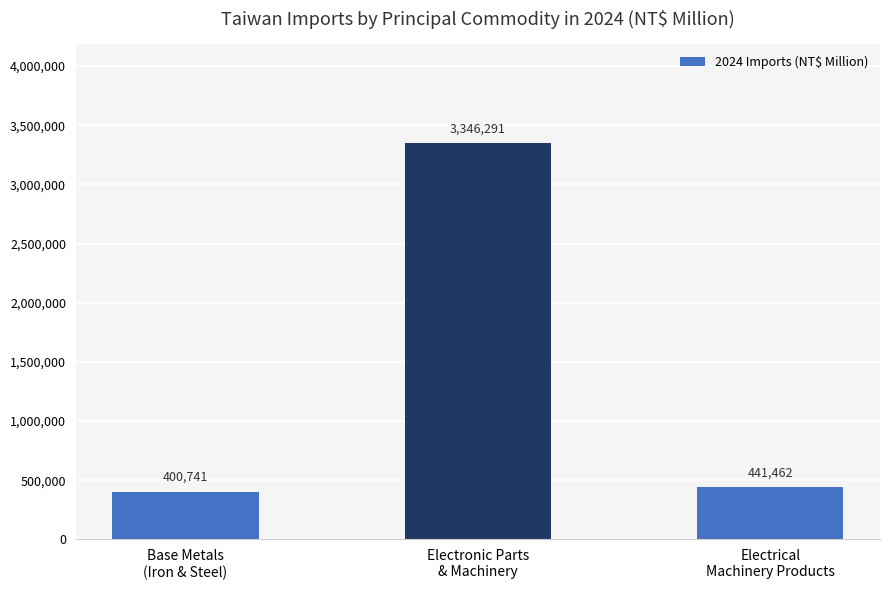

List the labels in order of value, largest first.

Electronic Parts
& Machinery, Electrical
Machinery Products, Base Metals
(Iron & Steel)